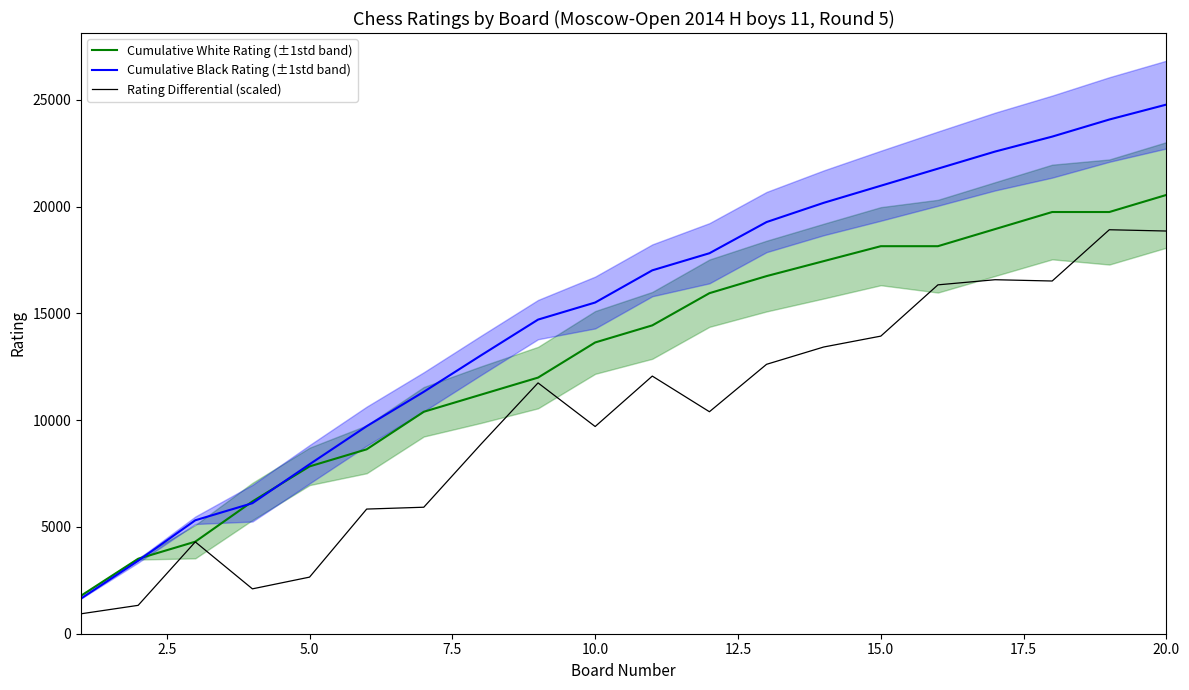

The value of Rating Differential (scaled) at 20.0 is 33854.8. True or false?

False